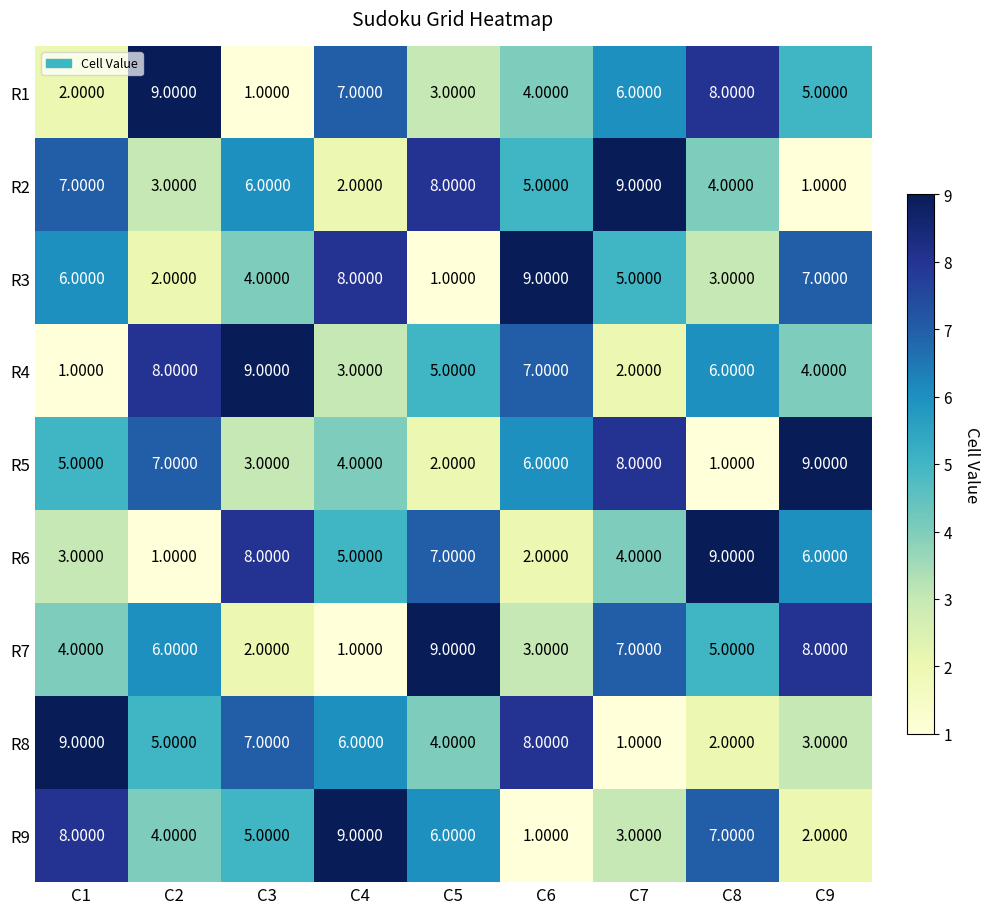

What is the sum of the R9 values at C6 and C1?

9